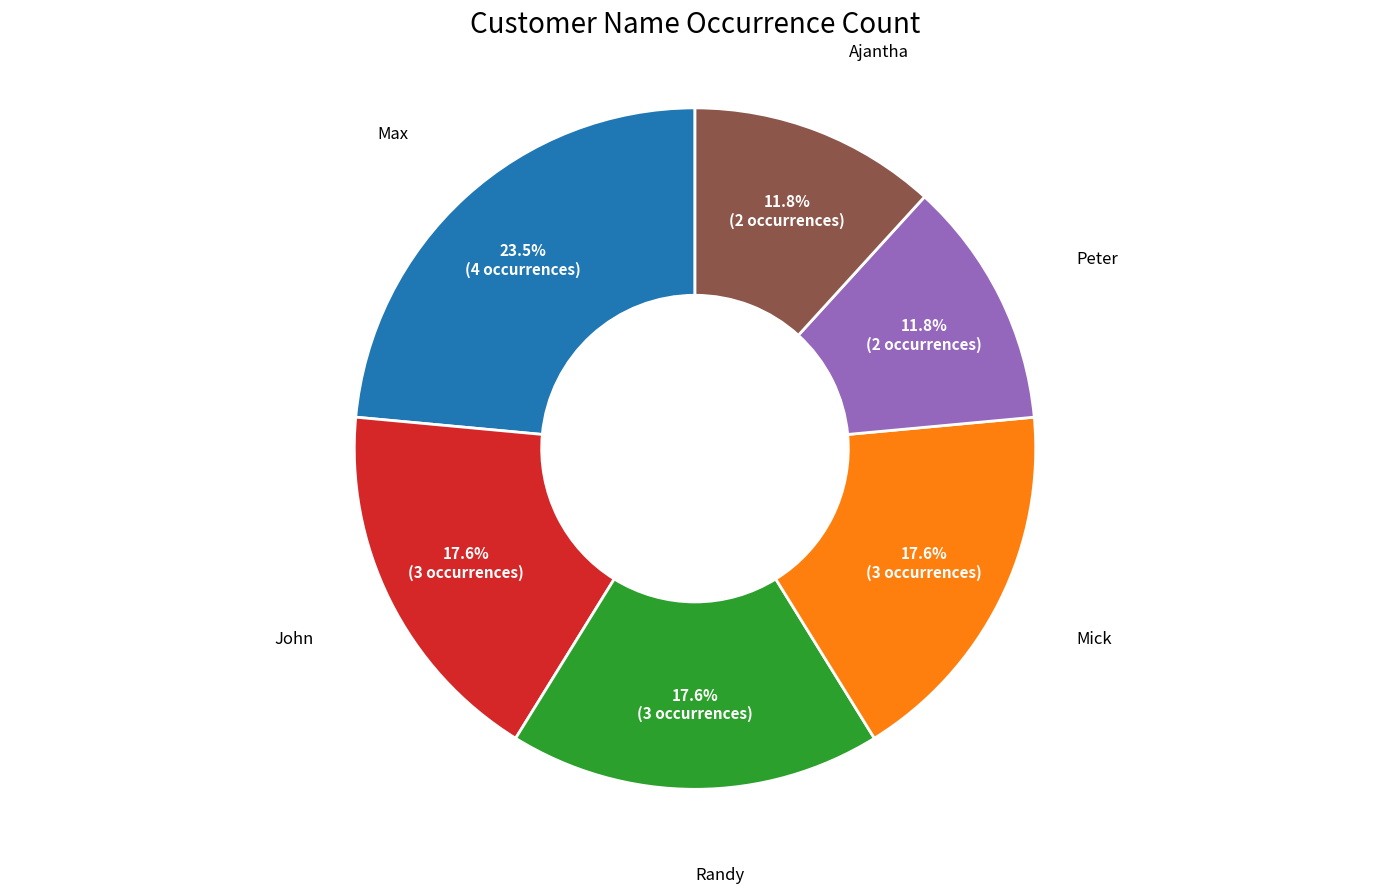

How many segments does this pie chart have?

6